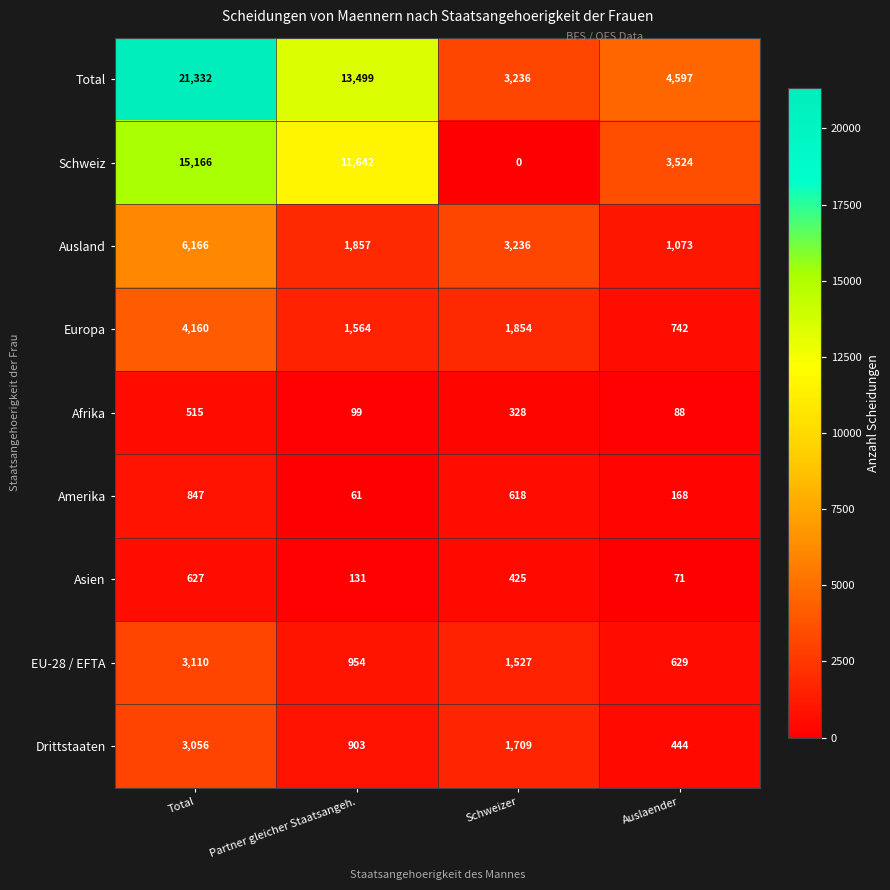

Is it true that Schweiz equals 27296 at Total?

False